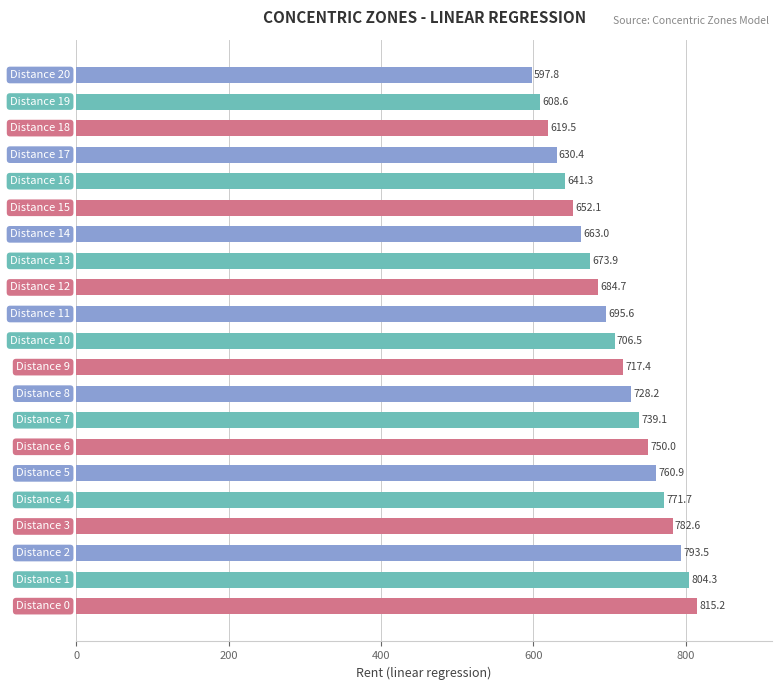

What is the minimum value shown in the chart?

597.8